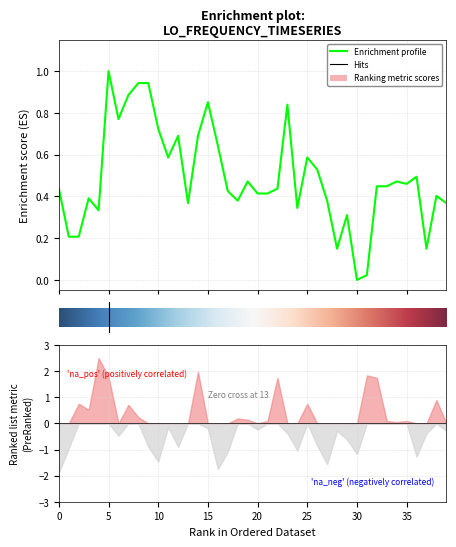

At which category does the chart reach its minimum across all series?

30